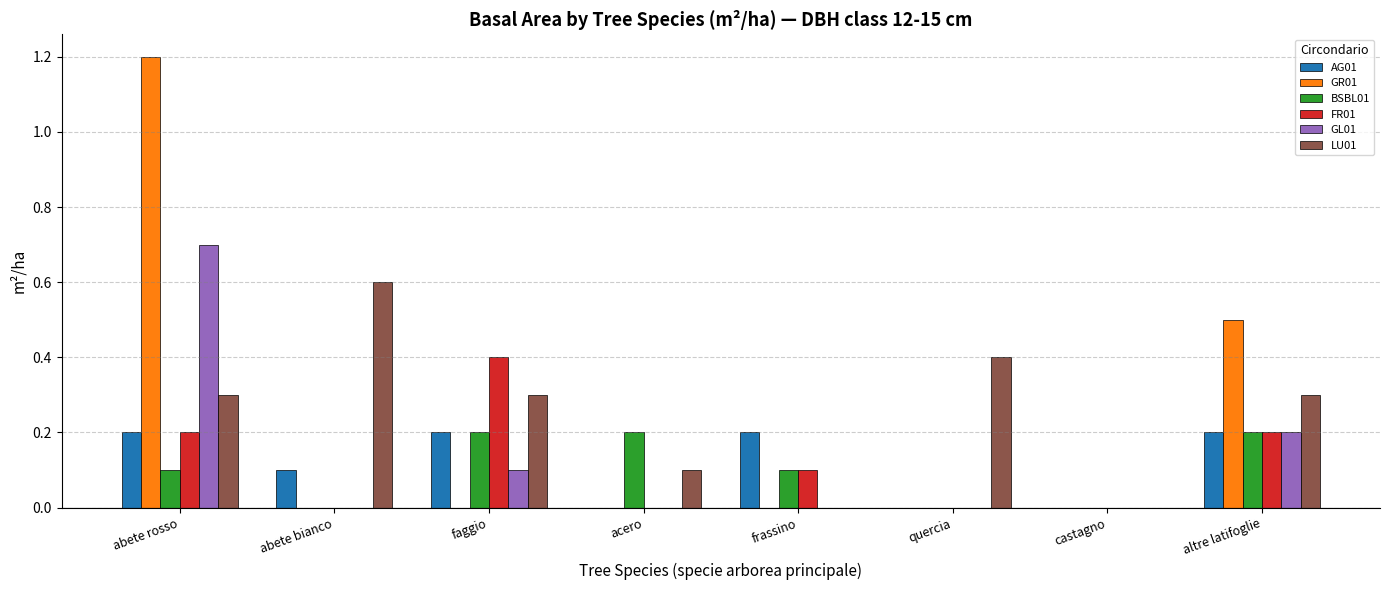

Reading left to right, transcribe all the data shown in this chart.

AG01: abete rosso=0.2	abete bianco=0.1	faggio=0.2	acero=0.0	frassino=0.2	quercia=0.0	castagno=0.0	altre latifoglie=0.2
GR01: abete rosso=1.2	abete bianco=0.0	faggio=0.0	acero=0.0	frassino=0.0	quercia=0.0	castagno=0.0	altre latifoglie=0.5
BSBL01: abete rosso=0.1	abete bianco=0.0	faggio=0.2	acero=0.2	frassino=0.1	quercia=0.0	castagno=0.0	altre latifoglie=0.2
FR01: abete rosso=0.2	abete bianco=0.0	faggio=0.4	acero=0.0	frassino=0.1	quercia=0.0	castagno=0.0	altre latifoglie=0.2
GL01: abete rosso=0.7	abete bianco=0.0	faggio=0.1	acero=0.0	frassino=0.0	quercia=0.0	castagno=0.0	altre latifoglie=0.2
LU01: abete rosso=0.3	abete bianco=0.6	faggio=0.3	acero=0.1	frassino=0.0	quercia=0.4	castagno=0.0	altre latifoglie=0.3